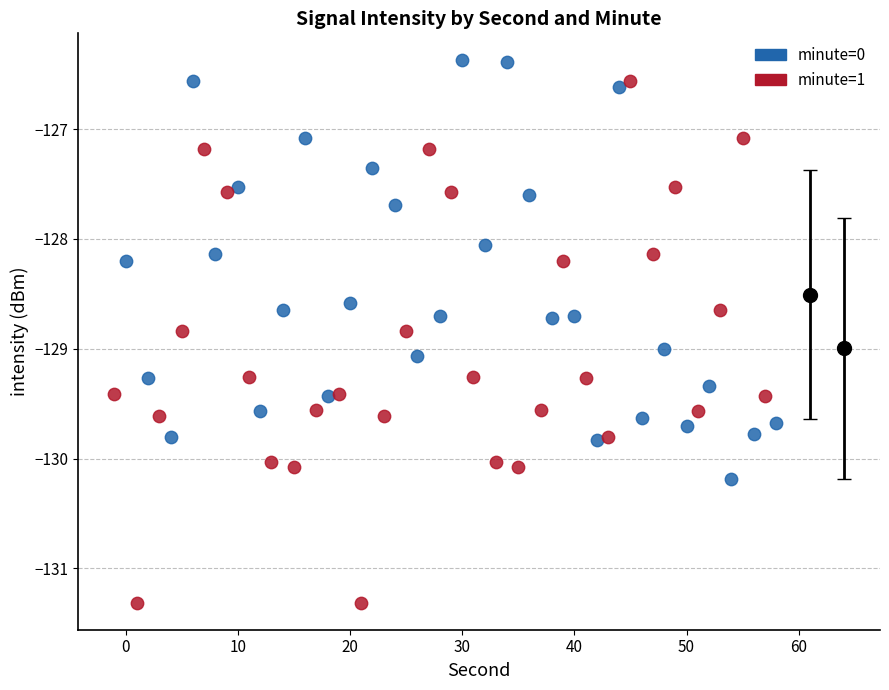

What are all the series names shown in the legend?

minute=0, minute=1